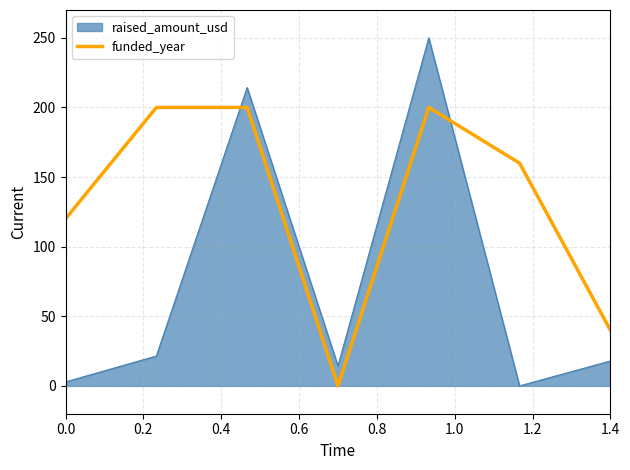

Which series has the widest spread of values?

raised_amount_usd